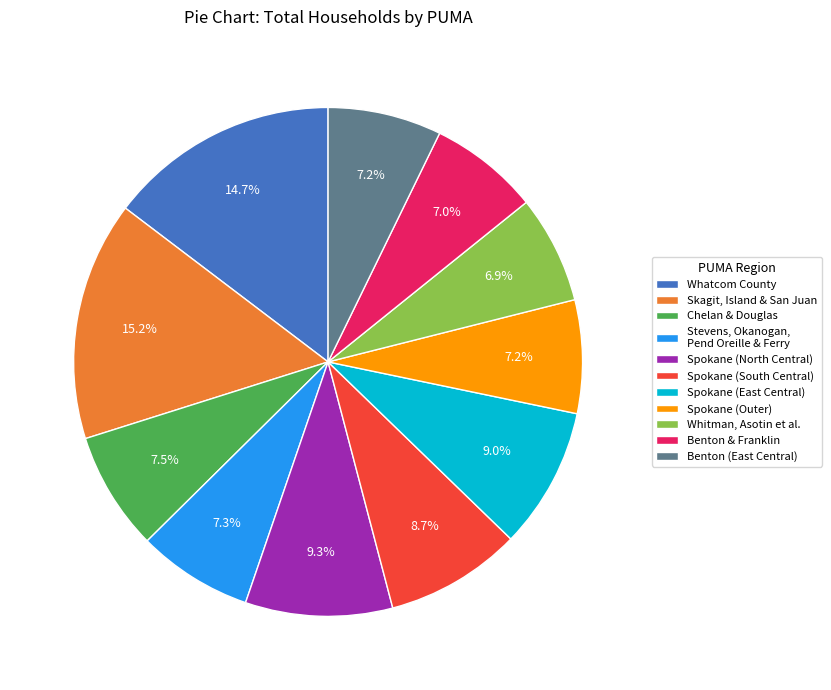

Between Spokane (East Central) and Chelan & Douglas, which is larger?

Spokane (East Central)